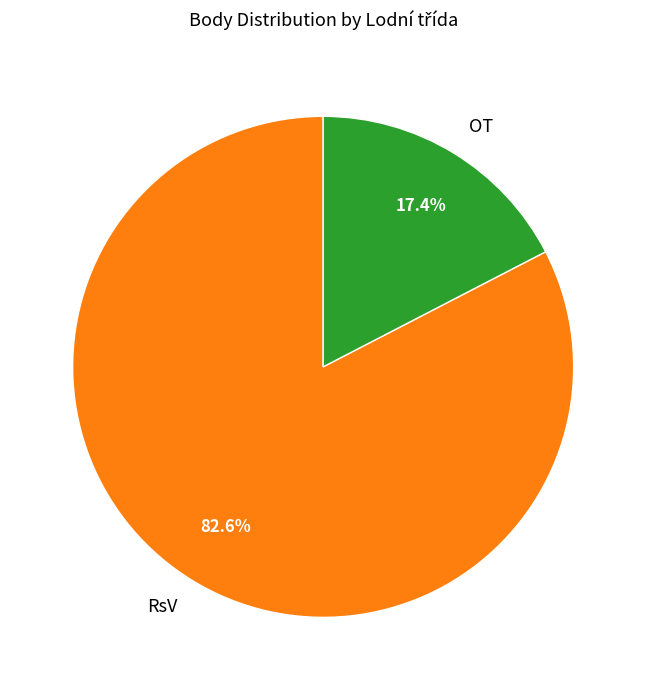

Rank the categories by value from lowest to highest.

OT, RsV